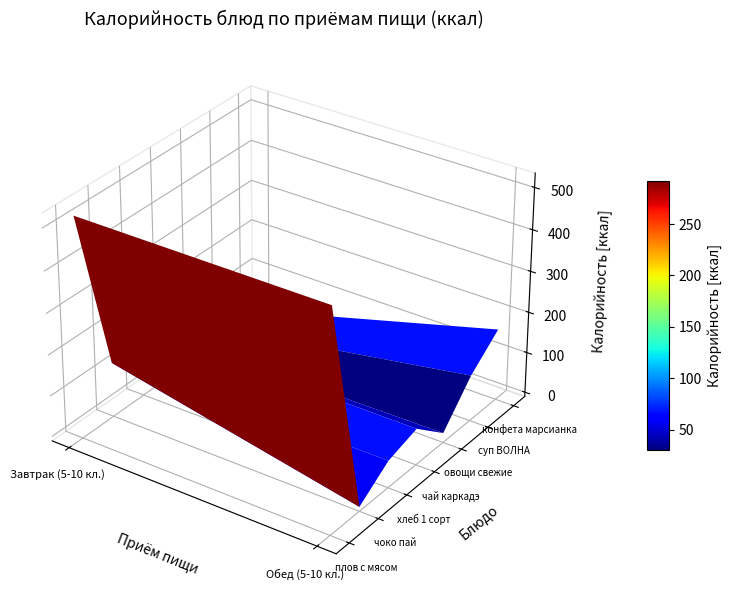

What is the difference between the maximum and minimum values in the суп ВОЛНА series?

101.6